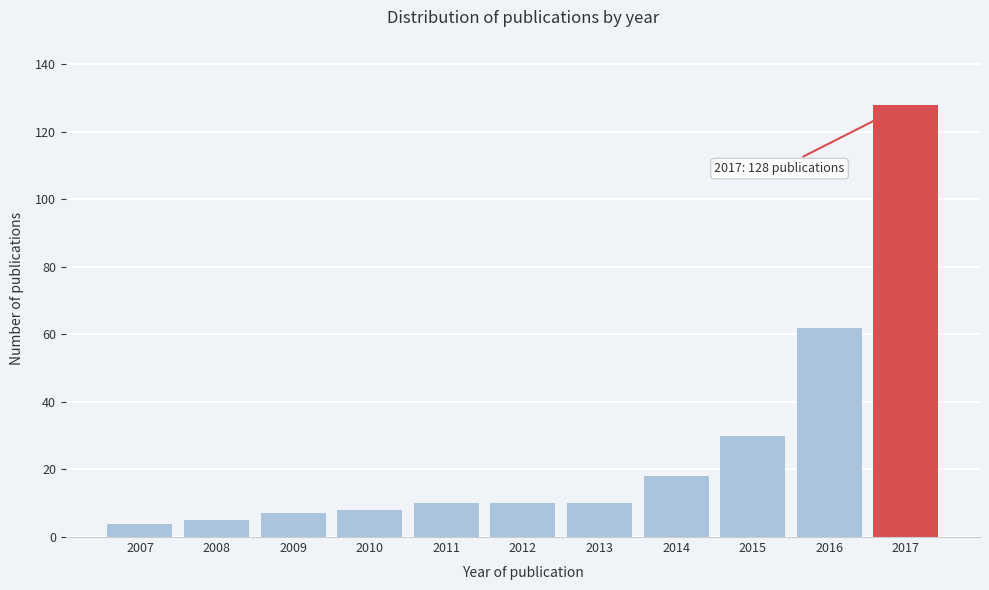

Reading left to right, list all the values displayed in this chart.

4	5	7	8	10	10	10	18	30	62	128